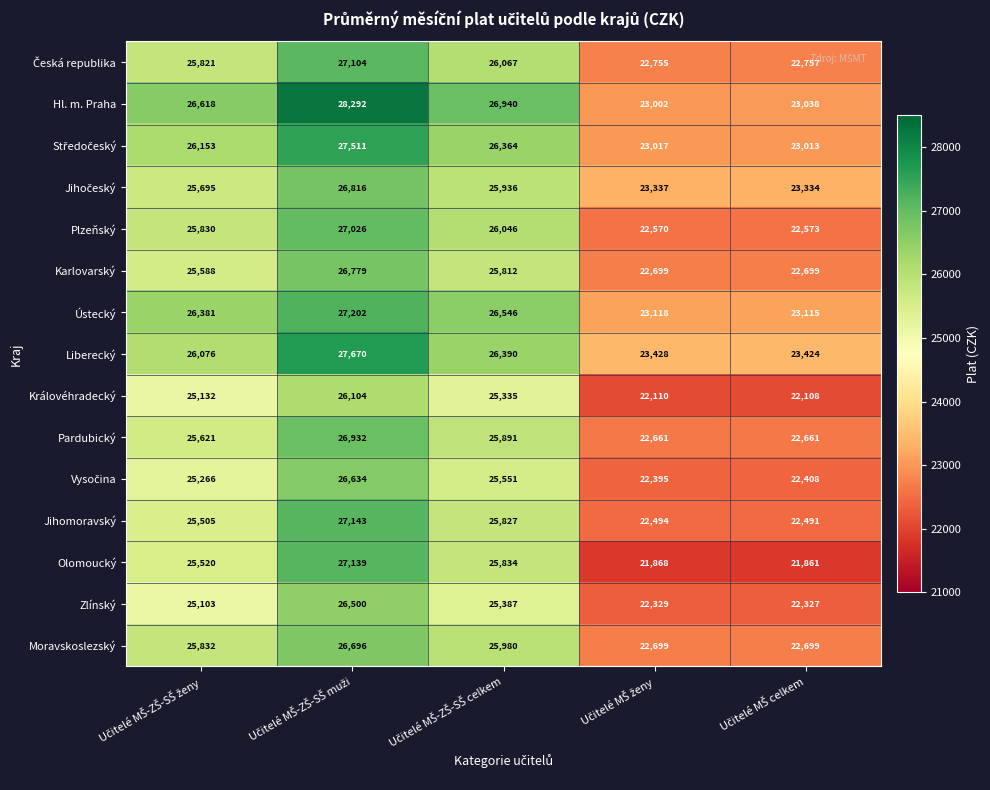

What is the minimum value shown in the chart?

21861